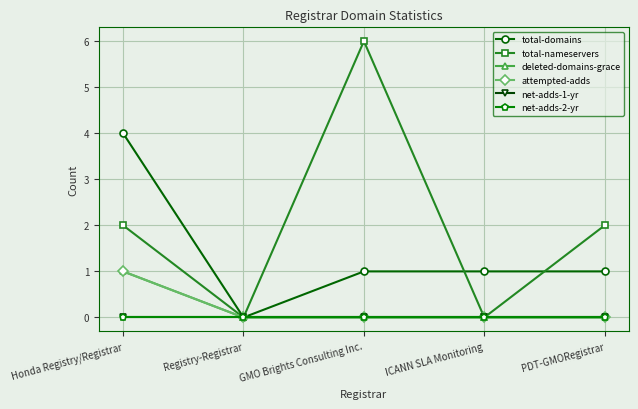

Does the chart have visible grid lines?

Yes